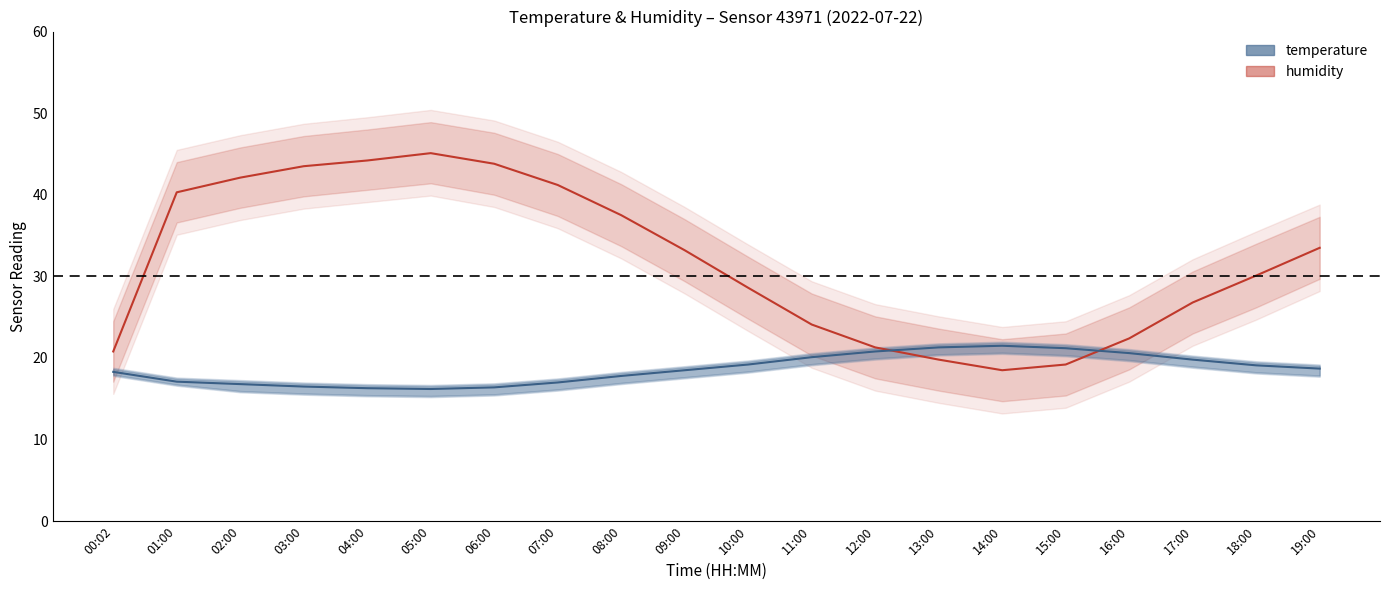

What position from the right is 06:00?

14